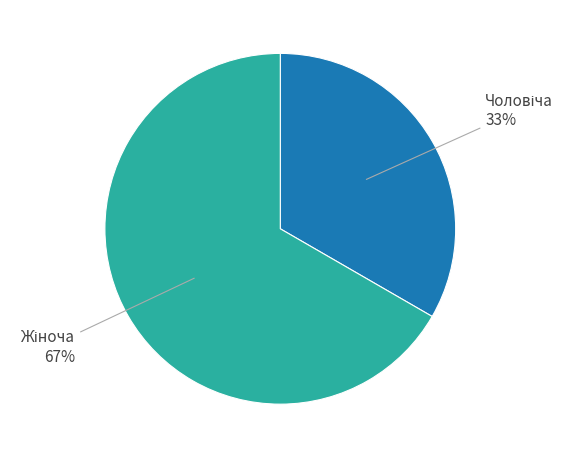

Does any single category account for the majority?

Yes